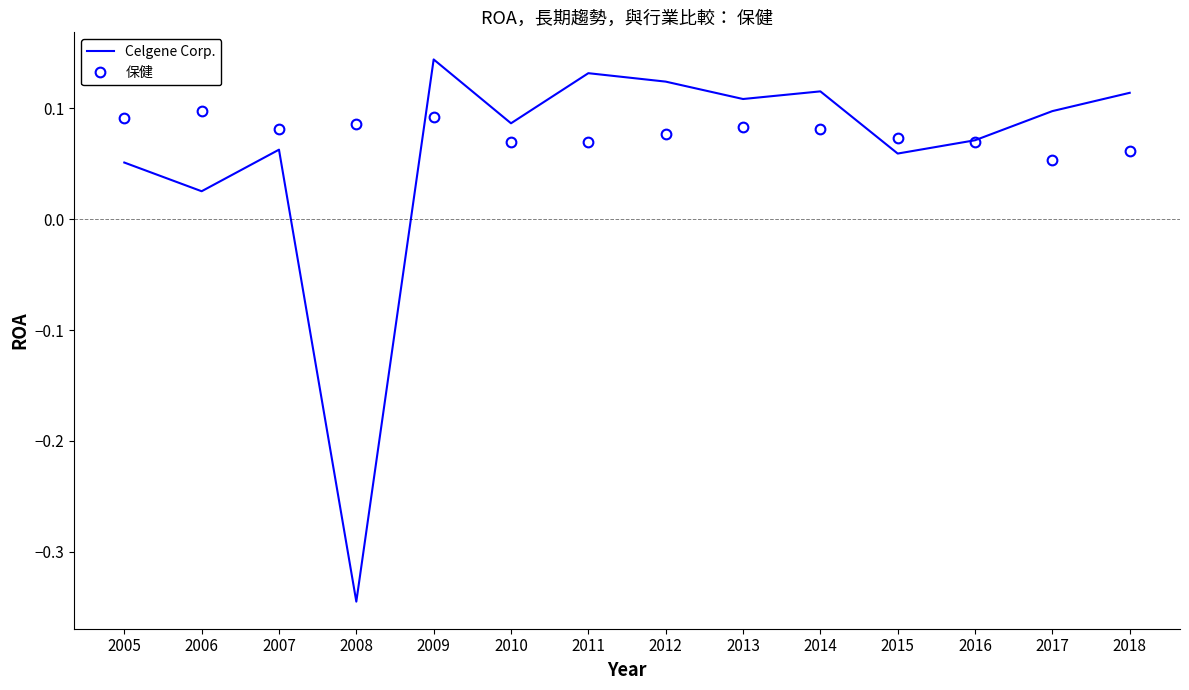

Between 2011 and 2018, which series saw the biggest shift?

Celgene Corp.